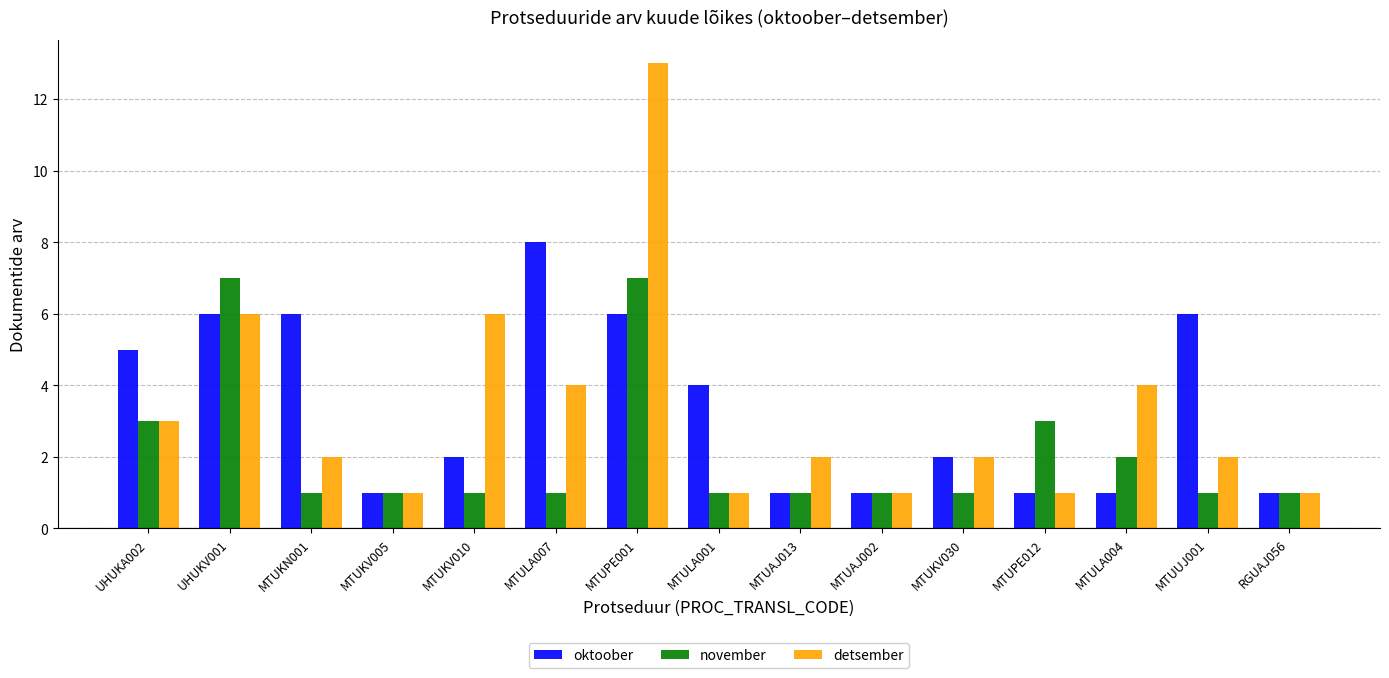

Read the november value at MTUKV005.

1